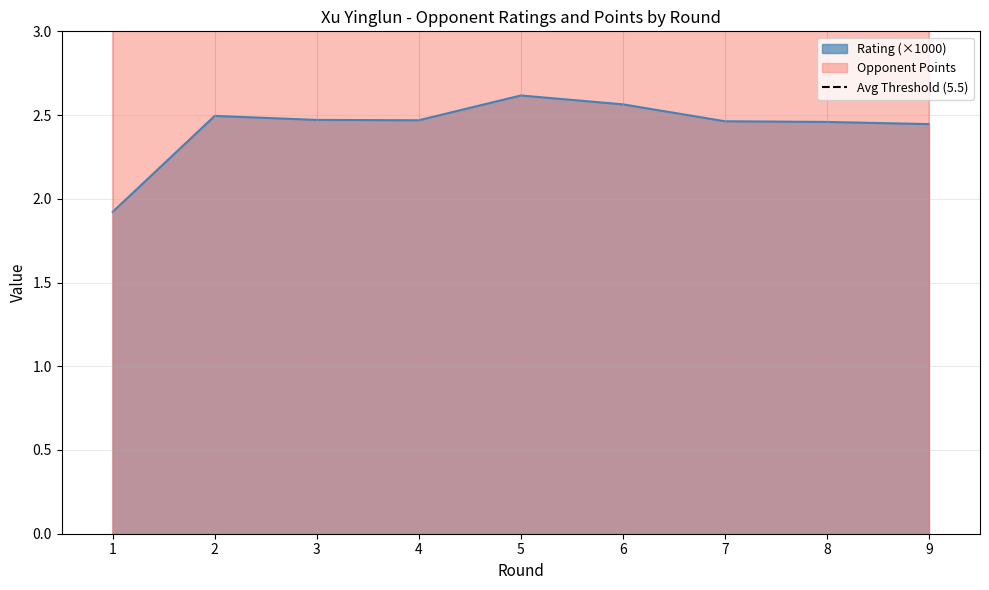

How many interior local valleys does the Opponent Points series have?

1